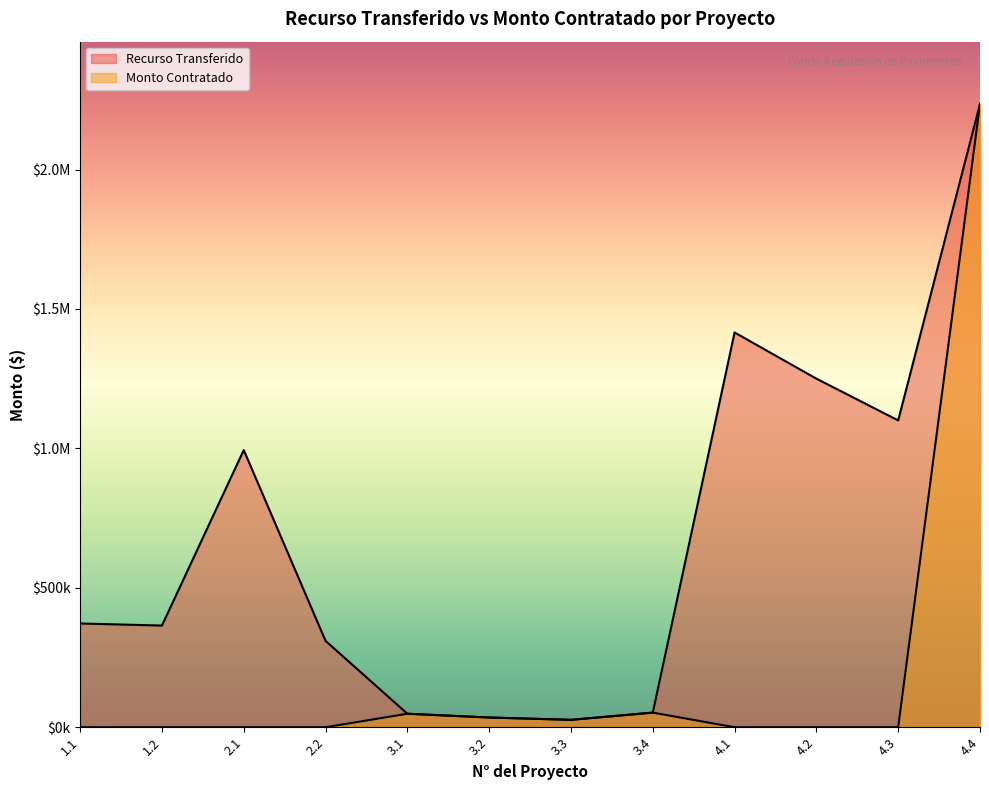

True or false: Recurso Transferido has a value of 2514208.2 at 4.1.

False